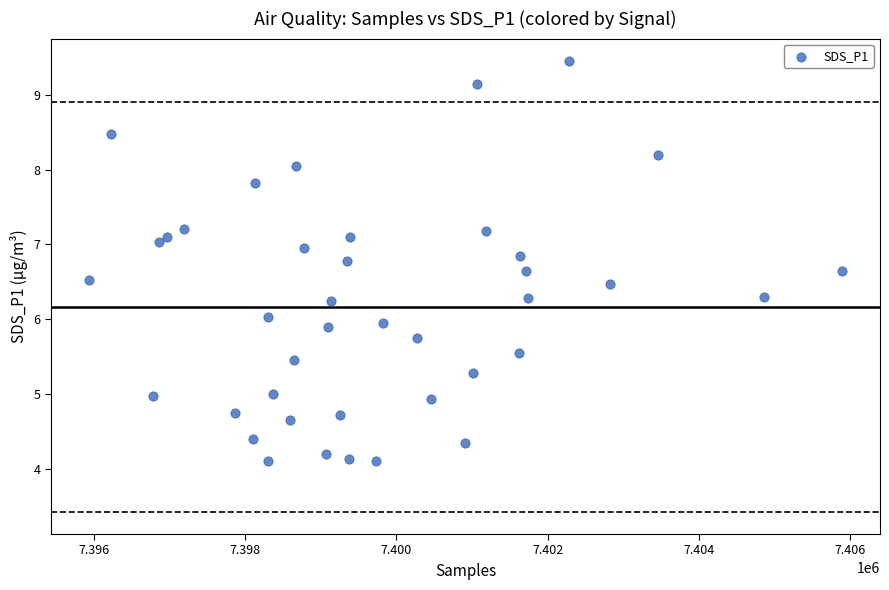

What is the range of X values (max minus min)?

9963.0